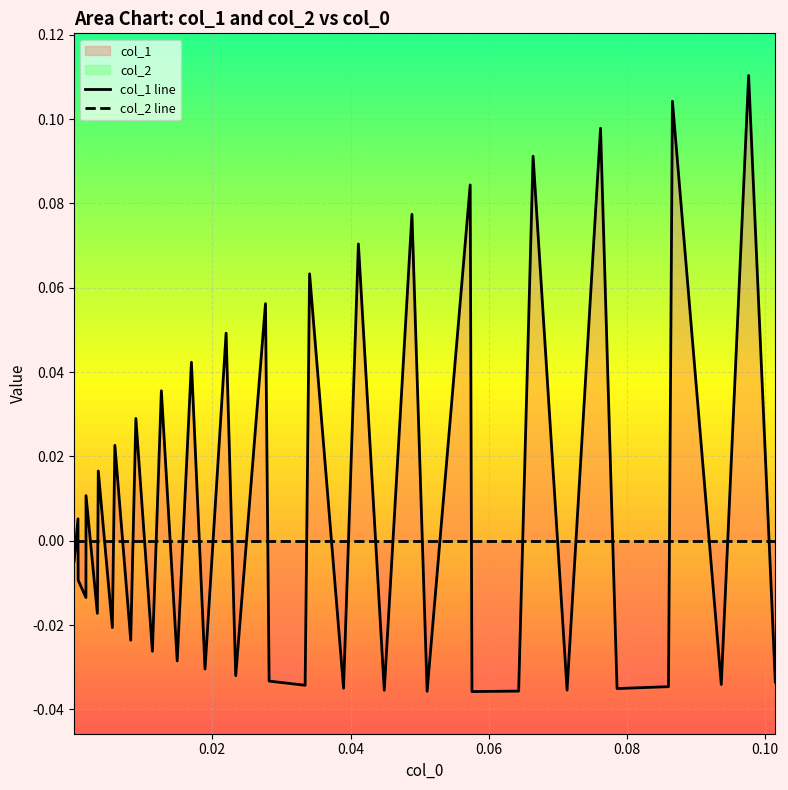

Does the chart display data point markers on the line(s)?

No